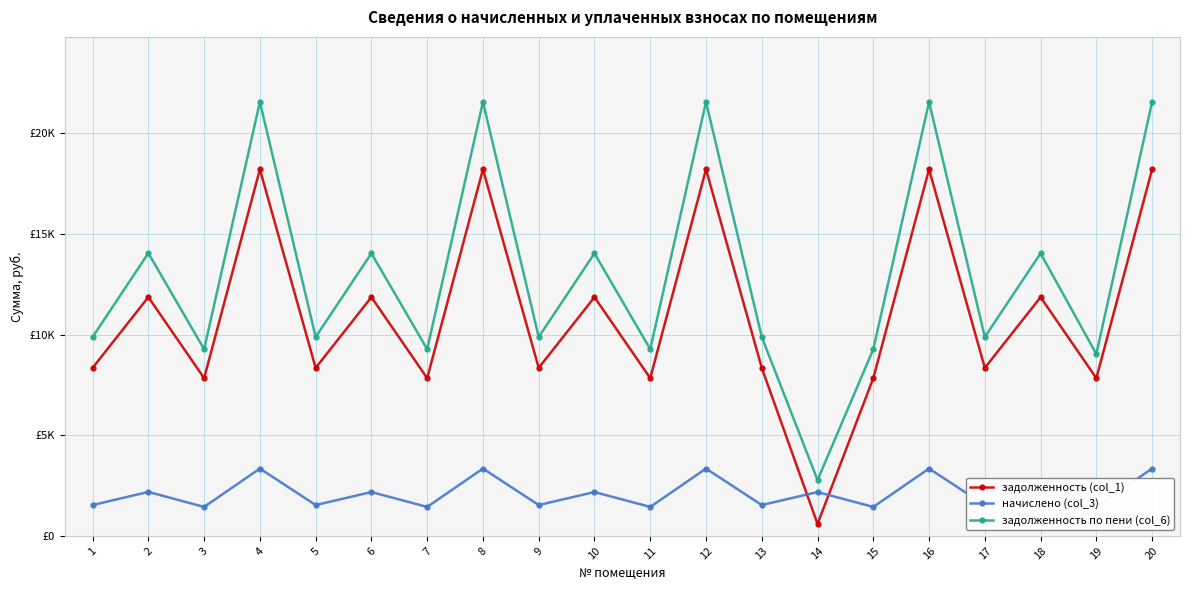

At 1, list the series in order from smallest to largest.

начислено (col_3), задолженность (col_1), задолженность по пени (col_6)